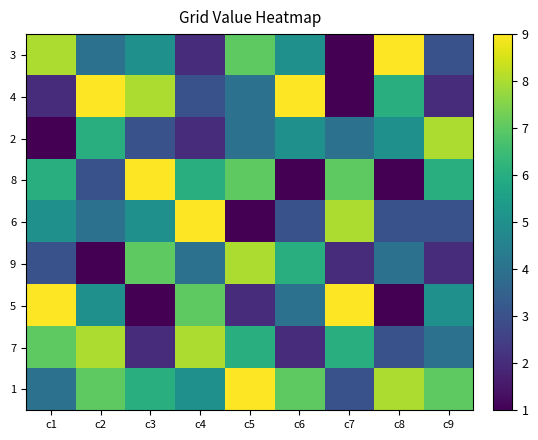

Between c8 and c2, which is larger?

c8